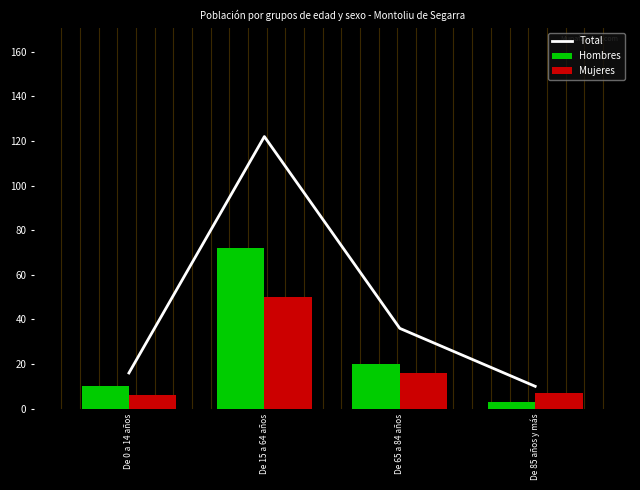

What is the sum of all Hombres values?

105